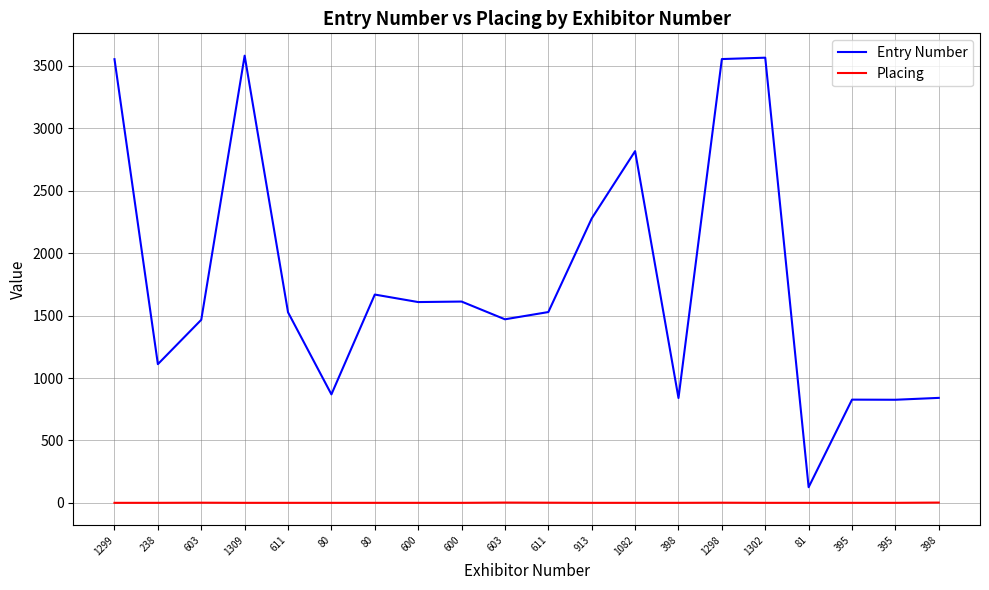

How many lines are shown in the chart?

2